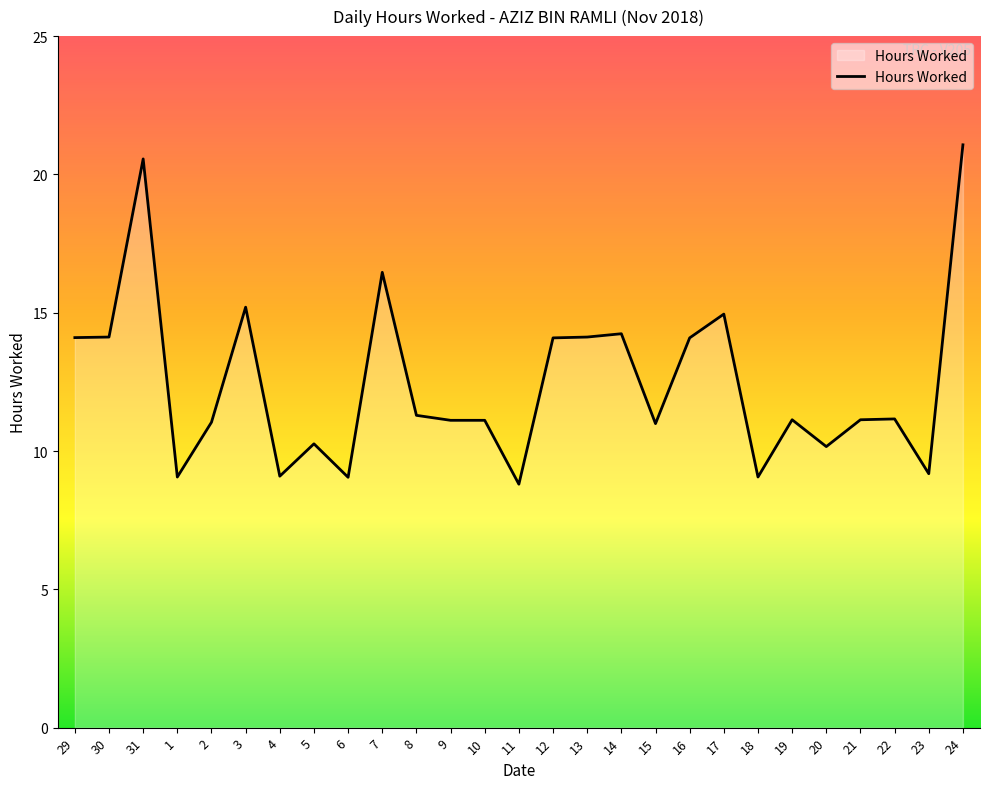

At which category does the chart reach its peak across all series?

24